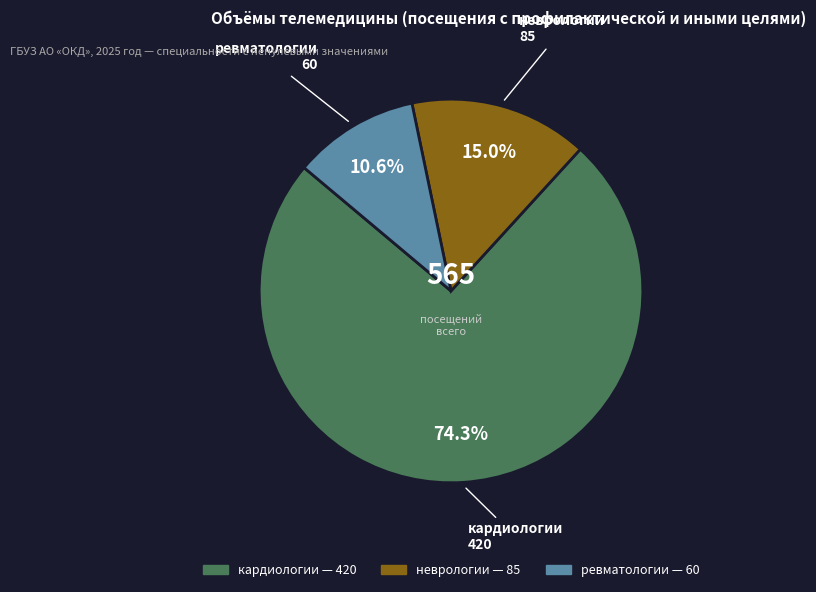

Which has a higher value, кардиологии or ревматологии?

кардиологии